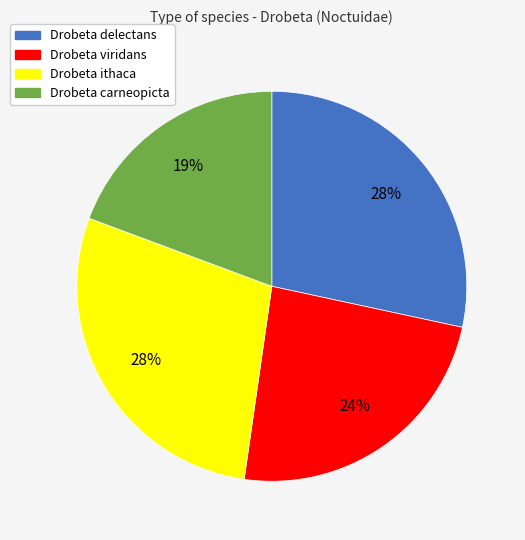

True or false: Drobeta viridans accounts for 39% of the total.

False